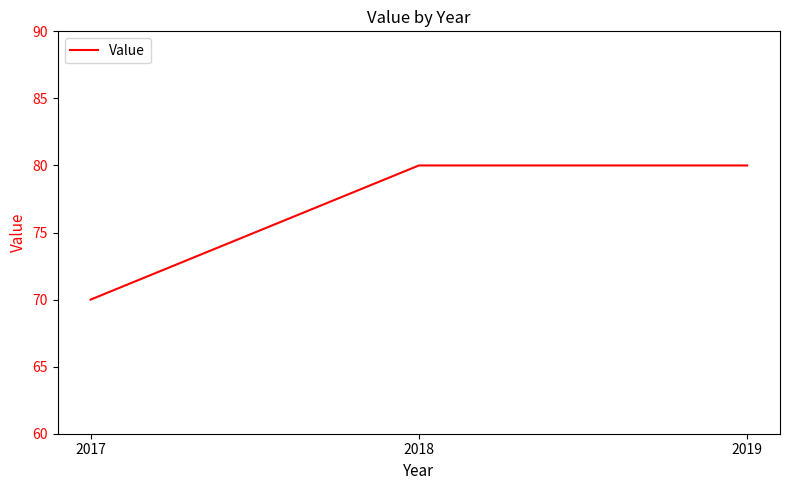

Is this an area chart (filled region under the line)?

No